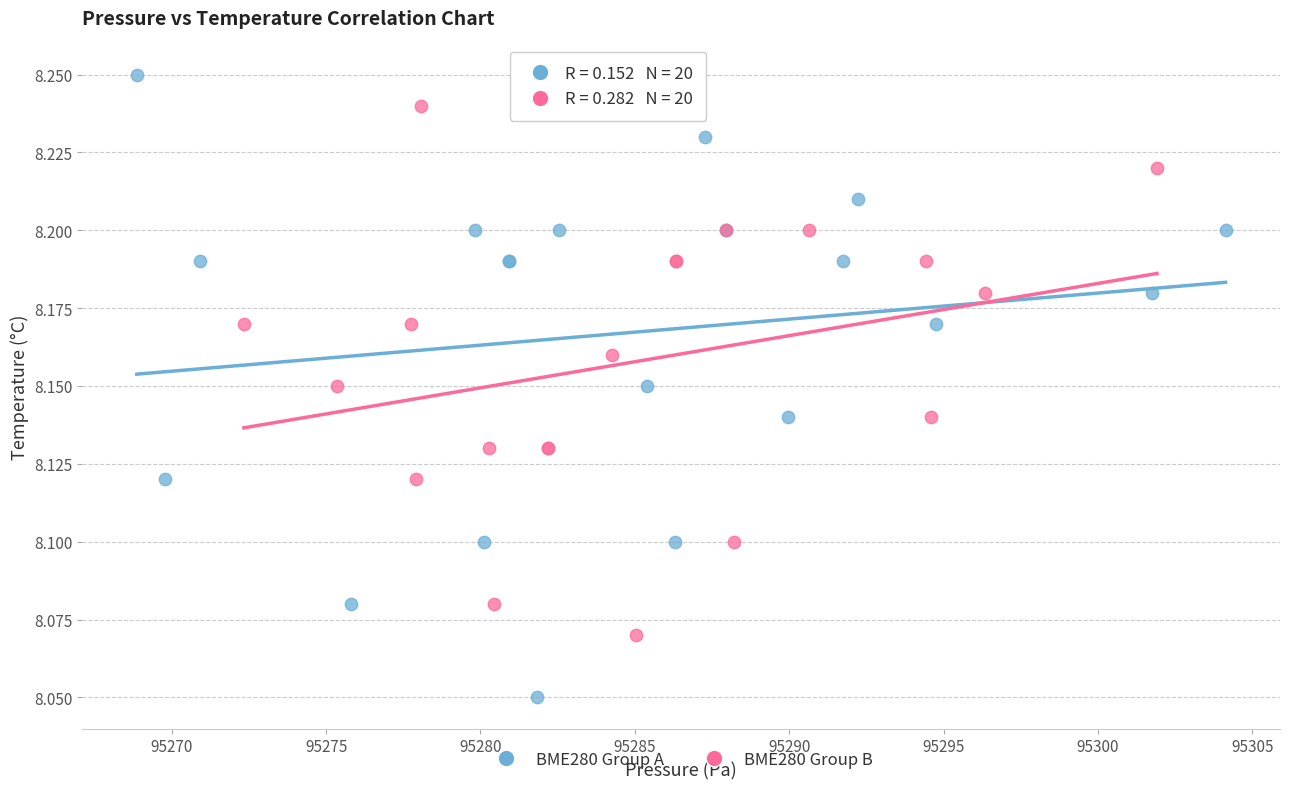

Which series contains the lowest Y value?

BME280 Group A